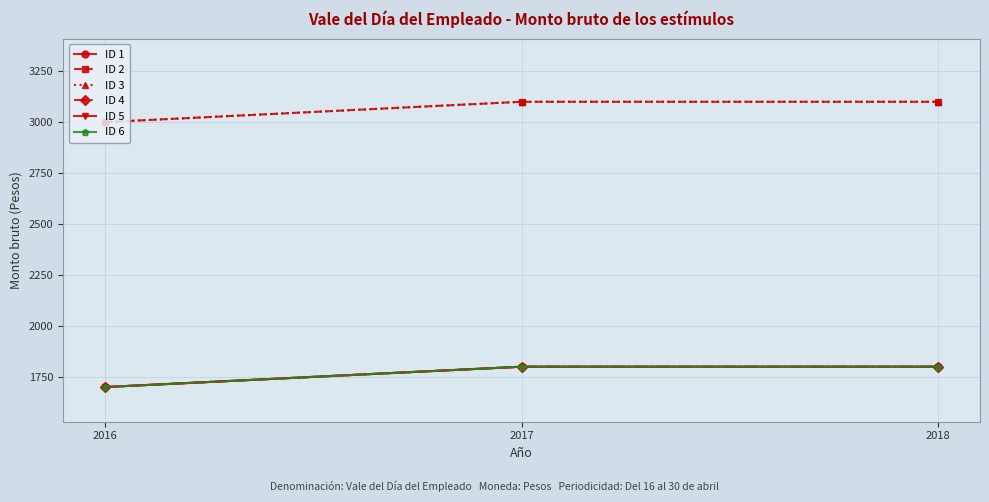

Is this an area chart (filled region under the line)?

No